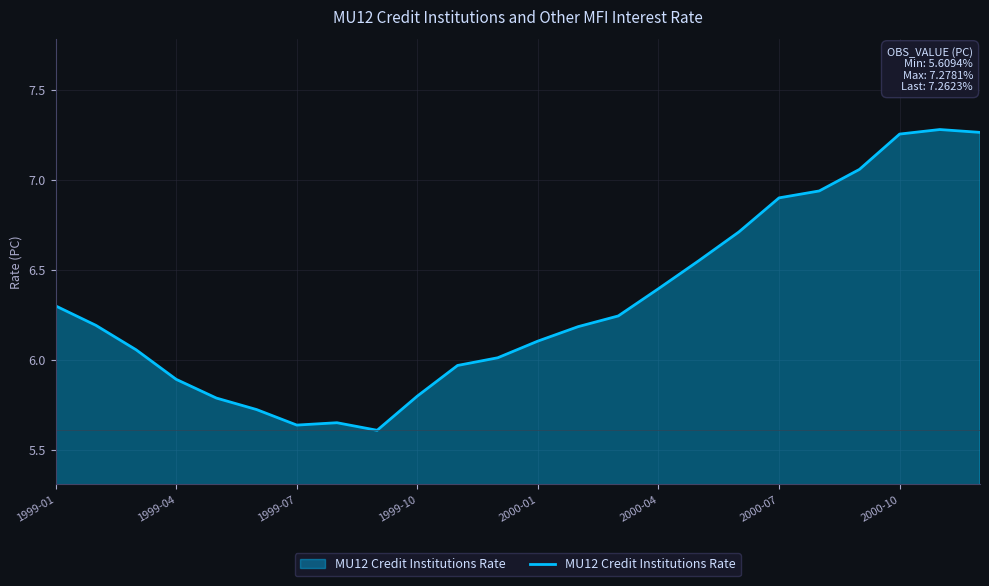

True or false: the data shows 2.0 at 2000-07.

False